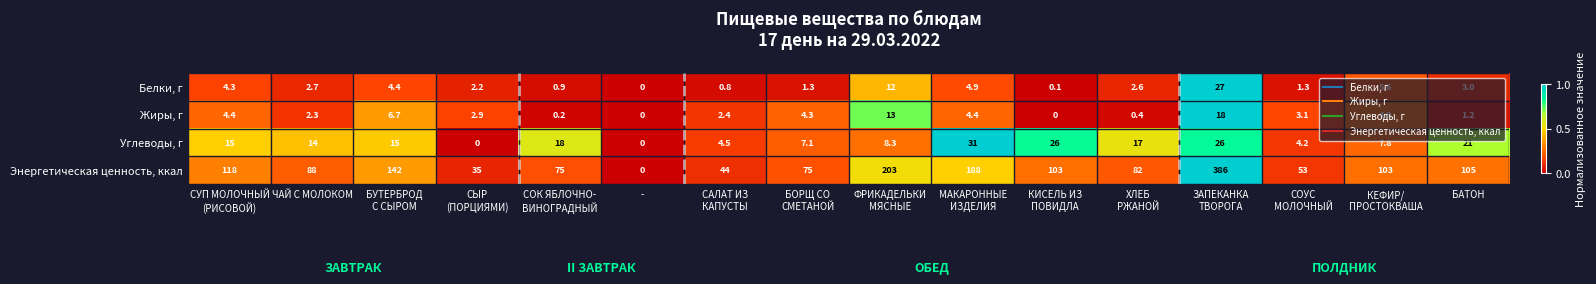

Which series has the largest range (max minus min)?

Энергетическая ценность, ккал